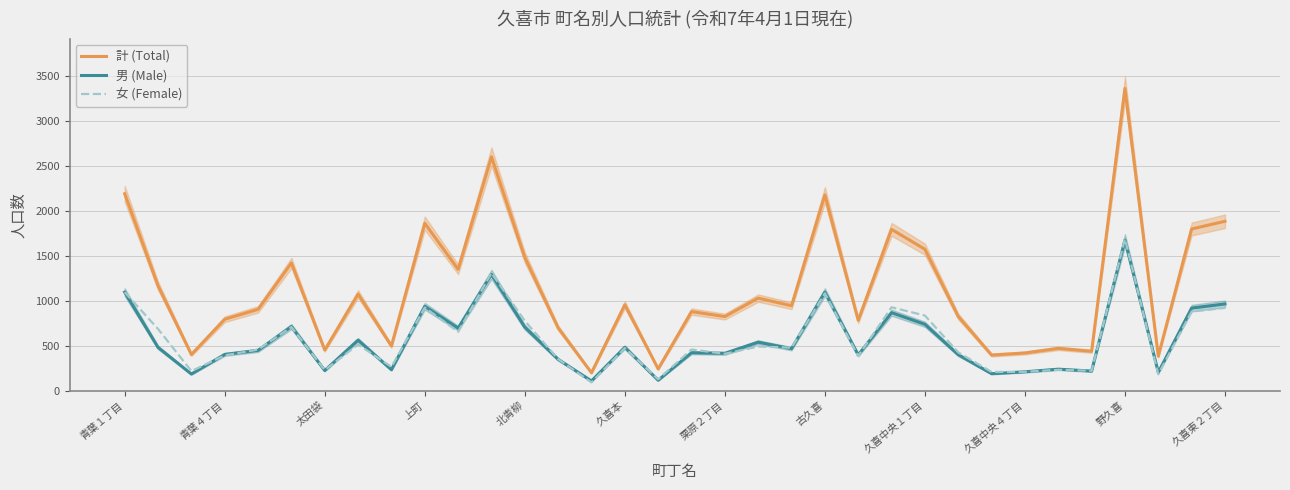

Reading left to right, extract all data points from this chart.

計 (Total): 2188	1165	401	793	903	1418	451	1073	496	1860	1348	2598	1480	697	198	954	241	878	823	1028	943	2175	781	1792	1571	824	395	418	469	437	3358	383	1796	1882
男 (Male): 1094	480	184	402	447	712	223	561	232	937	694	1291	705	347	107	481	115	421	414	538	466	1094	396	866	737	399	188	209	238	217	1672	202	917	963
女 (Female): 1094	685	217	391	456	706	228	512	264	923	654	1307	775	350	91	473	126	457	409	490	477	1081	385	926	834	425	207	209	231	220	1686	181	879	919